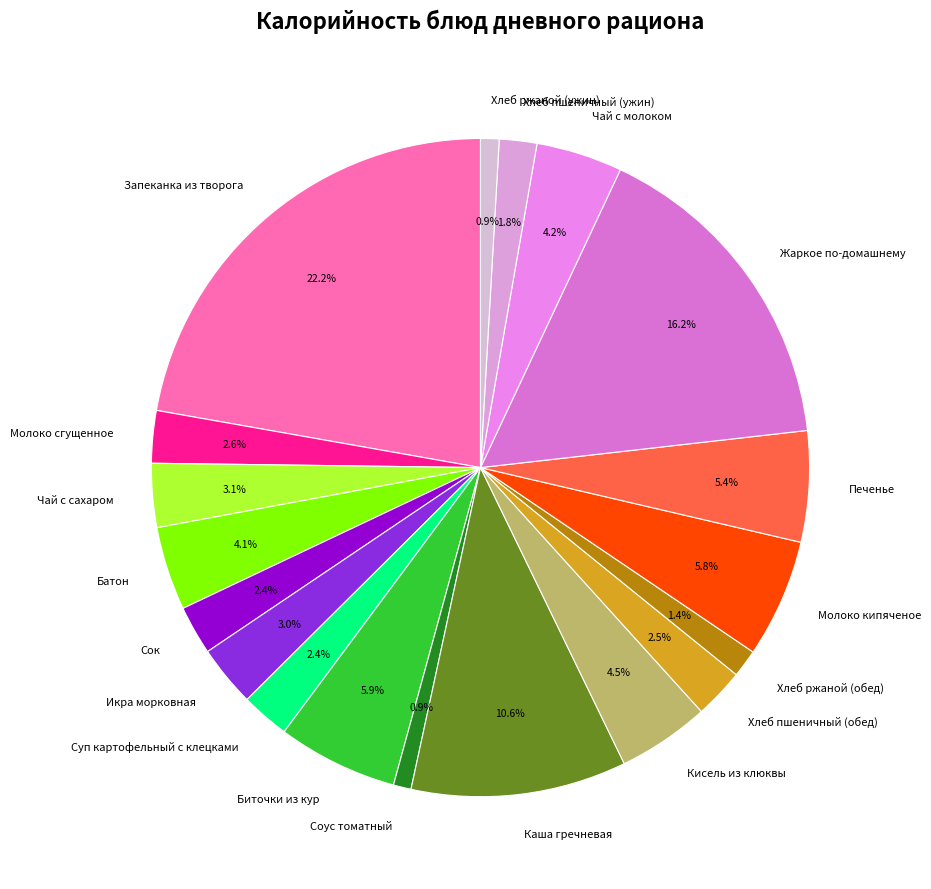

How many segments does this pie chart have?

19